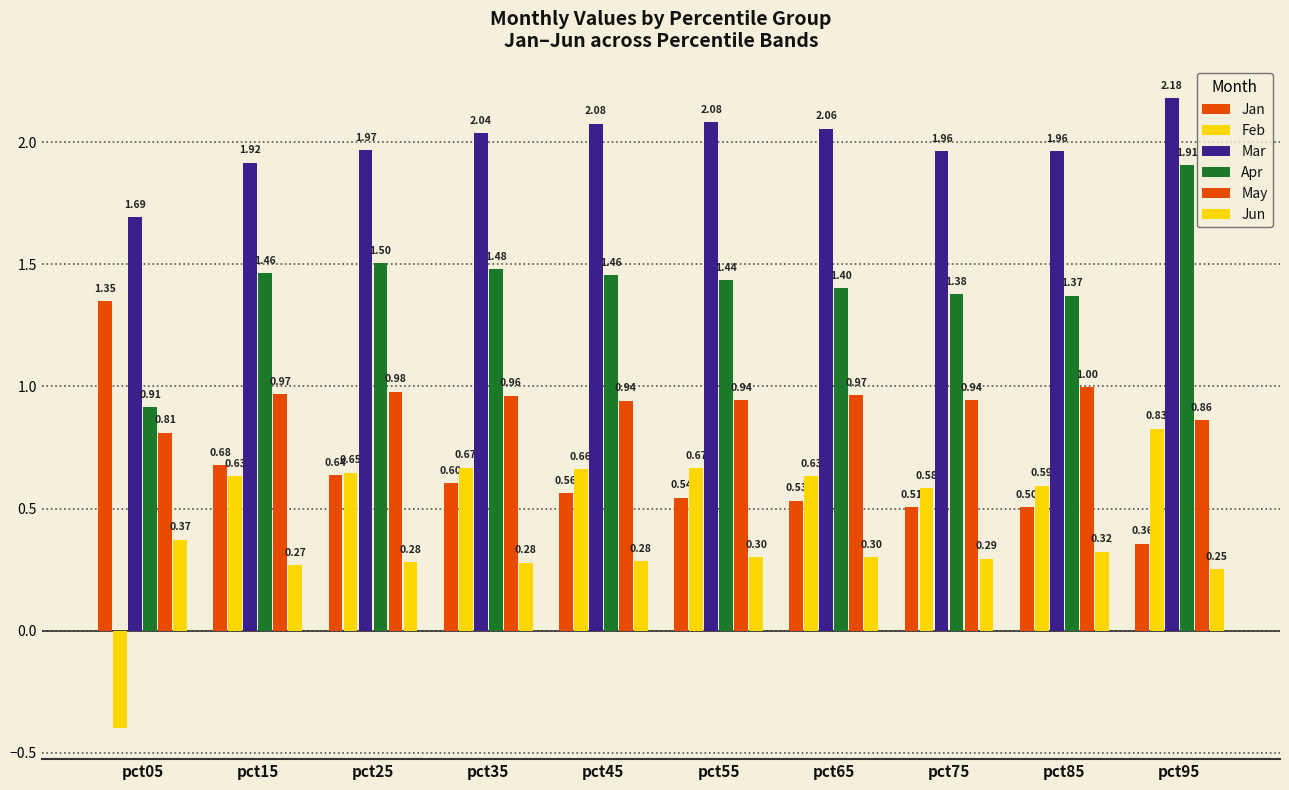

Reading left to right, extract all data points from this chart.

Jan: 1.3	0.7	0.6	0.6	0.6	0.5	0.5	0.5	0.5	0.4
Feb: -0.4	0.6	0.6	0.7	0.7	0.7	0.6	0.6	0.6	0.8
Mar: 1.7	1.9	2.0	2.0	2.1	2.1	2.1	2.0	2.0	2.2
Apr: 0.9	1.5	1.5	1.5	1.5	1.4	1.4	1.4	1.4	1.9
May: 0.8	1.0	1.0	1.0	0.9	0.9	1.0	0.9	1.0	0.9
Jun: 0.4	0.3	0.3	0.3	0.3	0.3	0.3	0.3	0.3	0.3